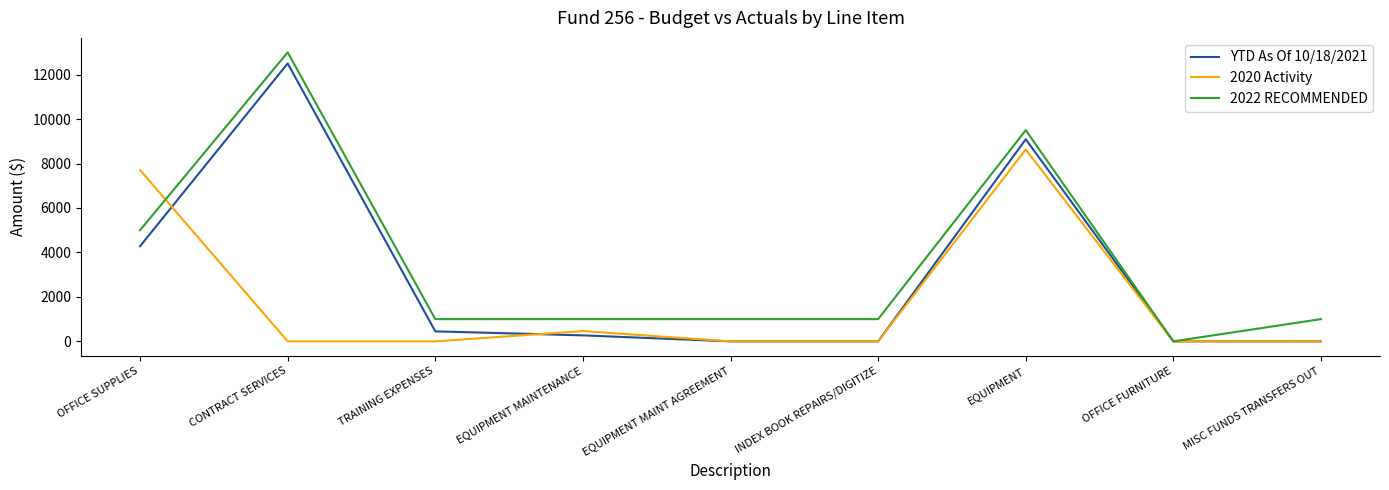

Rank the series by their average value, from lowest to highest.

2020 Activity, YTD As Of 10/18/2021, 2022 RECOMMENDED